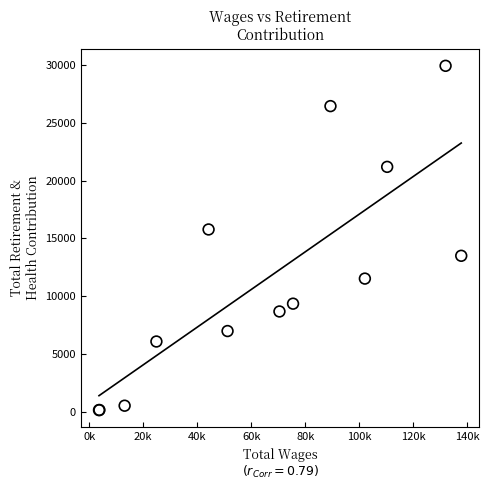

What Y value in the scatter plot is closest to 15042?

15777